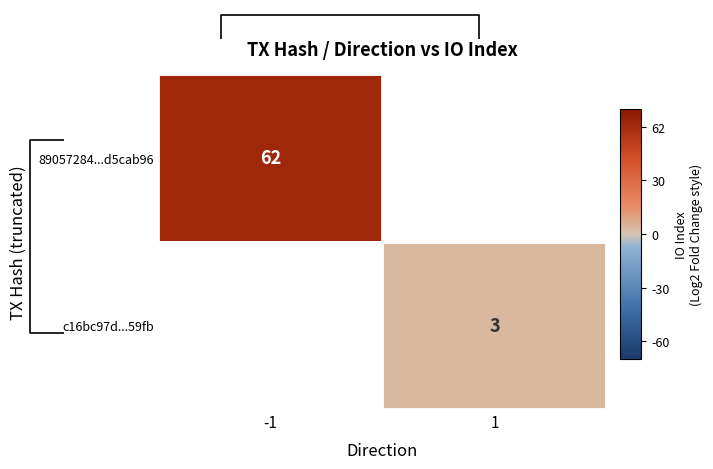

The c16bc97d...59fb series shows 2 at 1. True or false?

False